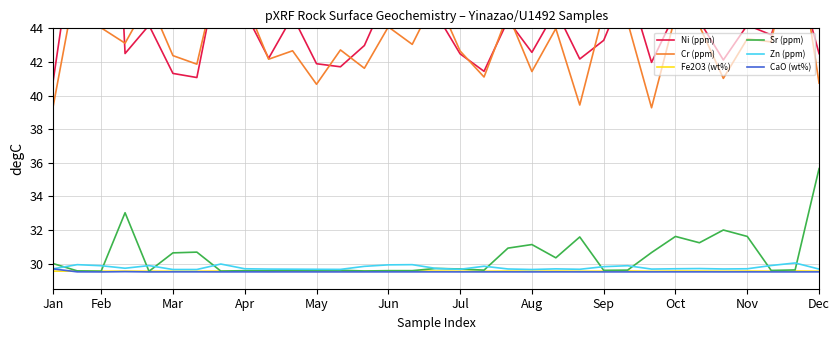

True or false: Fe2O3 (wt%) has a value of 15.0 at Oct.

False